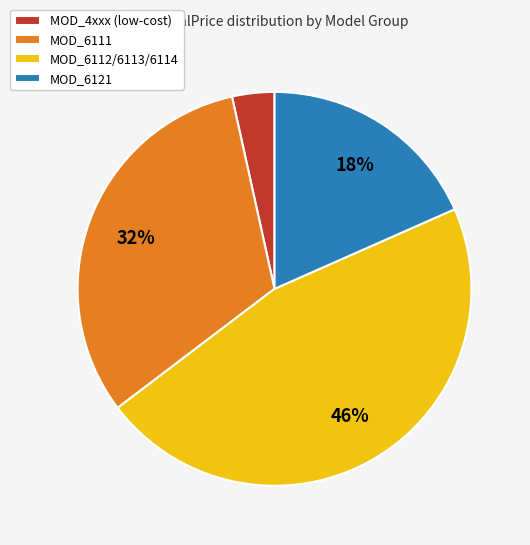

Is there a majority slice in this chart?

No